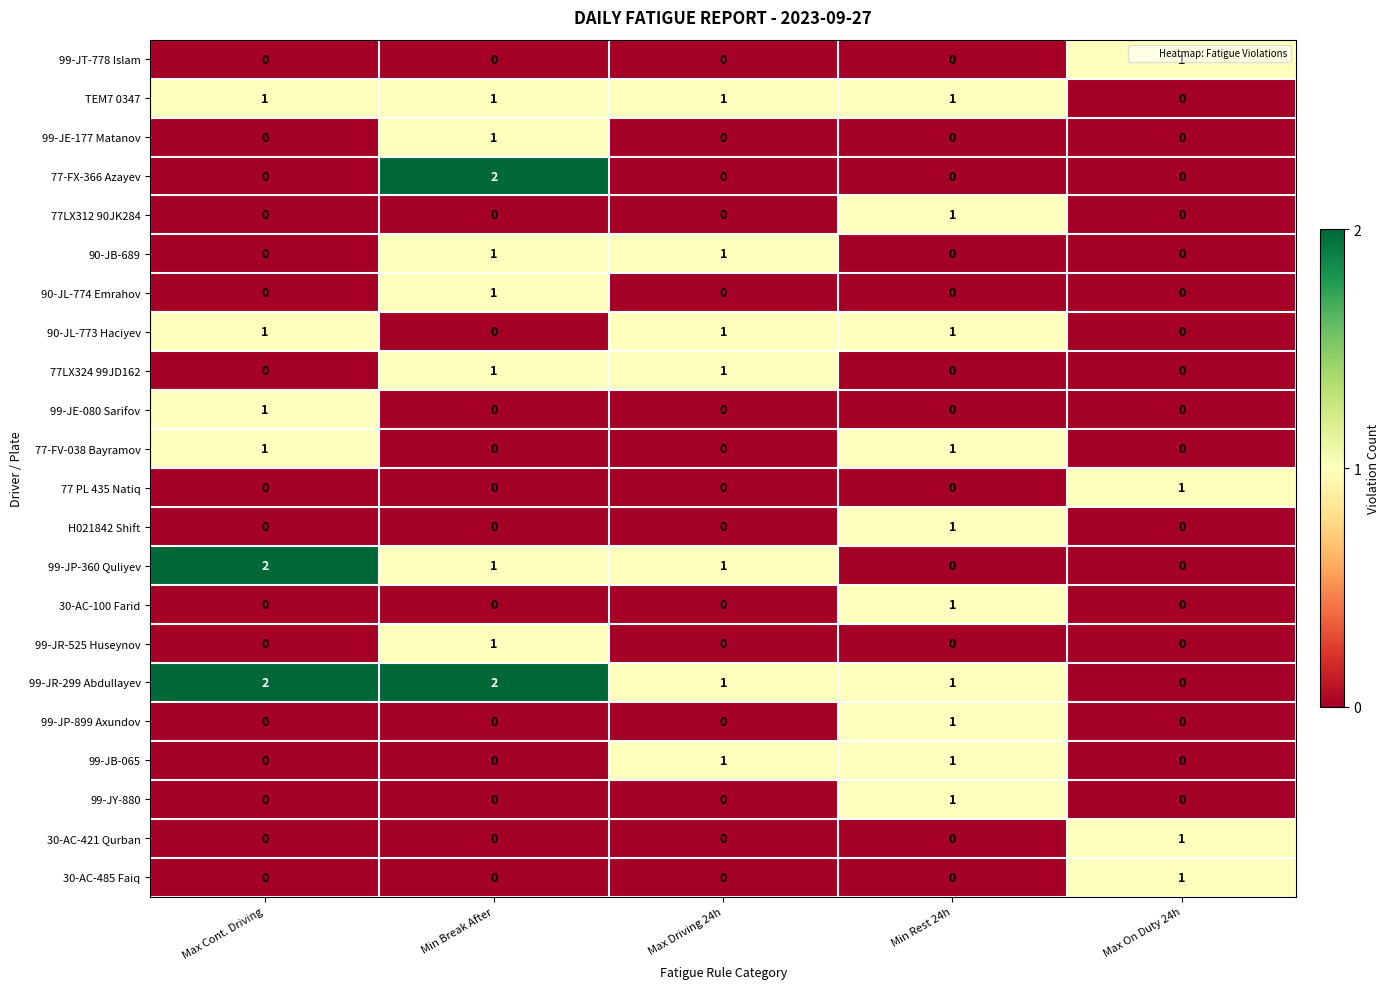

Count the 99-JY-880 values in the range 0 to 1.

5